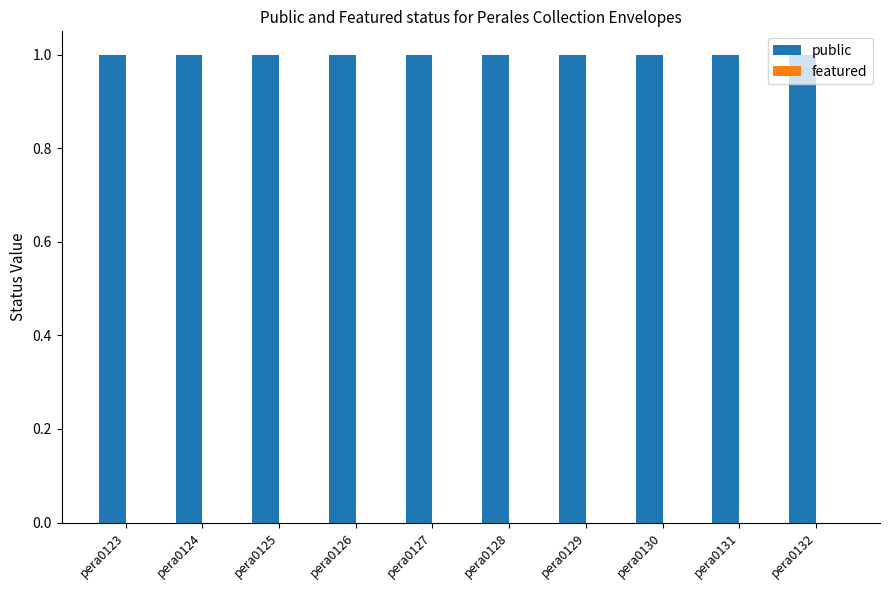

Reading left to right, extract all data points from this chart.

public: 1	1	1	1	1	1	1	1	1	1
featured: 0	0	0	0	0	0	0	0	0	0